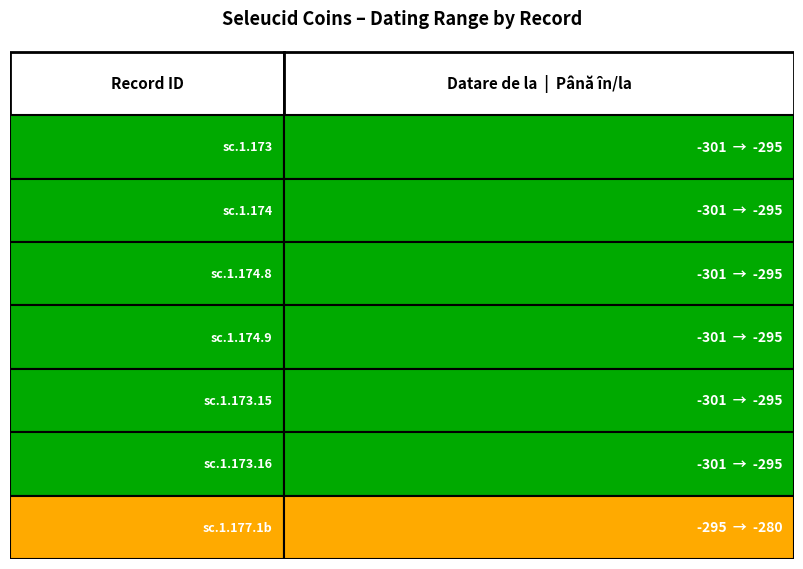

At which label does Datare de la reach its minimum?

sc.1.173